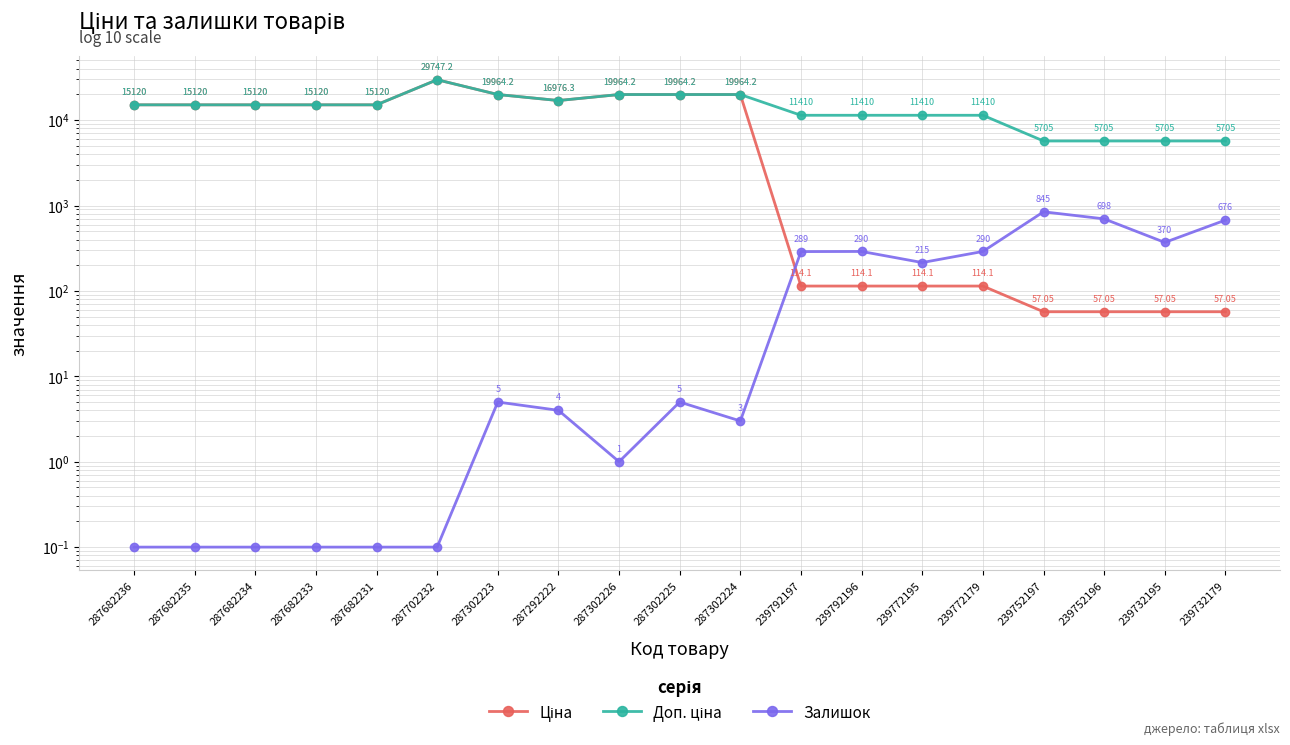

Is it true that Ціна equals 114.1 at 239772179?

True